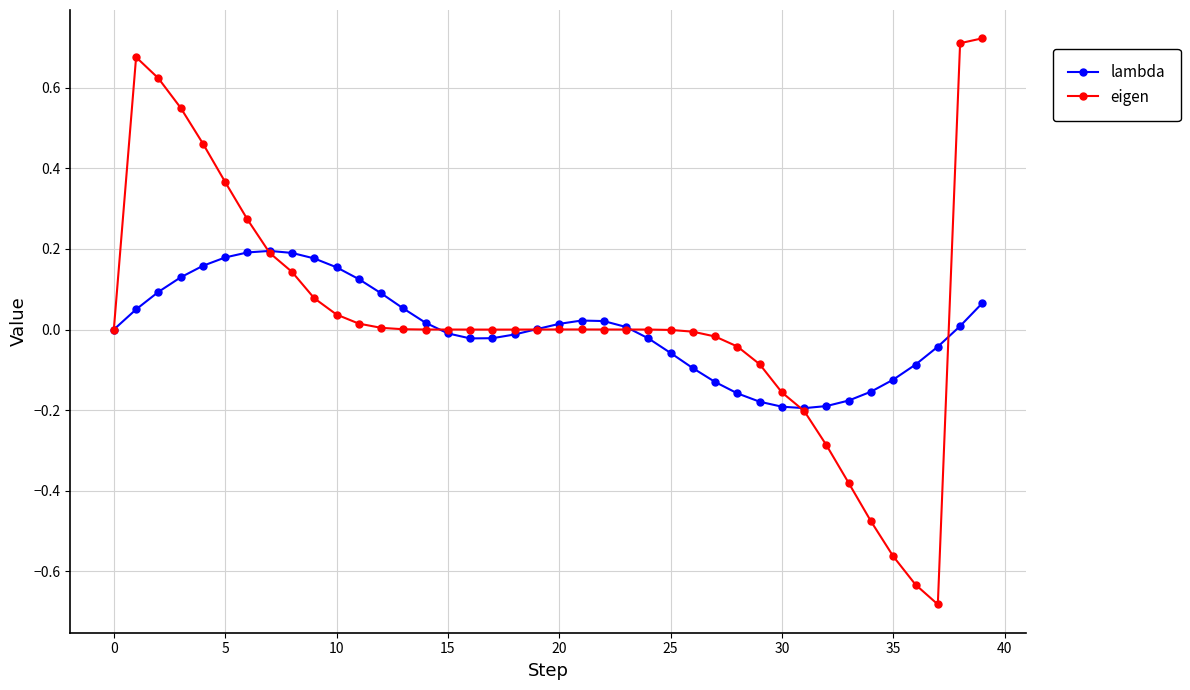

List the series in order of their peak value, highest first.

eigen, lambda